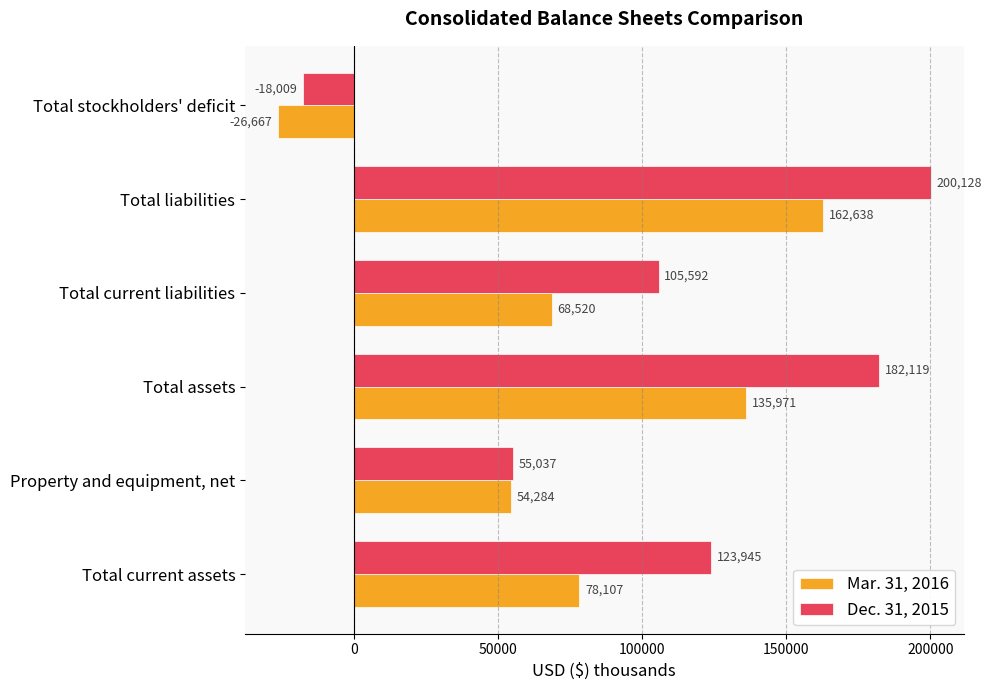

Which series has the largest range (max minus min)?

Dec. 31, 2015